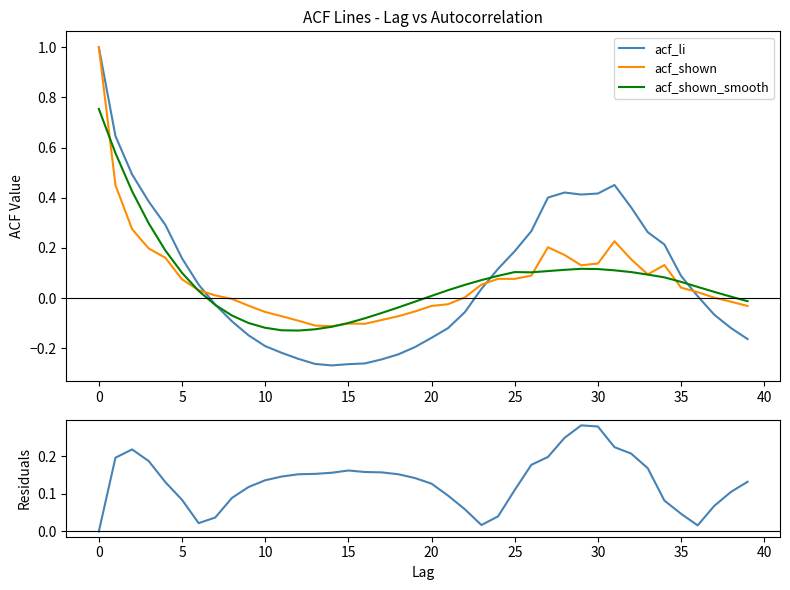

The acf_li series shows -0.2 at 10. True or false?

True